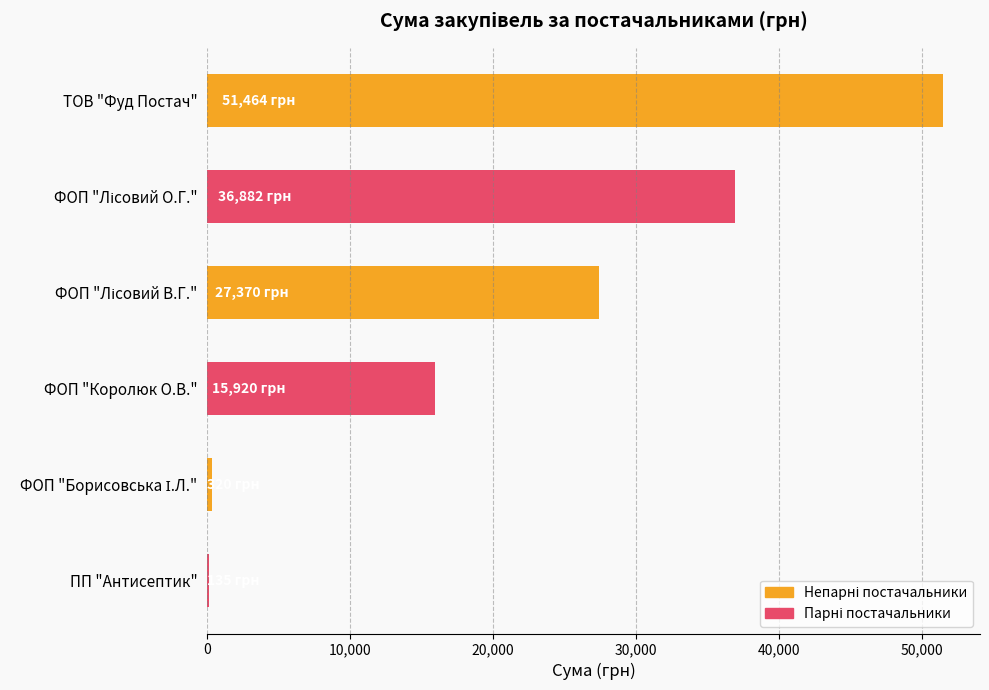

How many data points are above 27369?

3